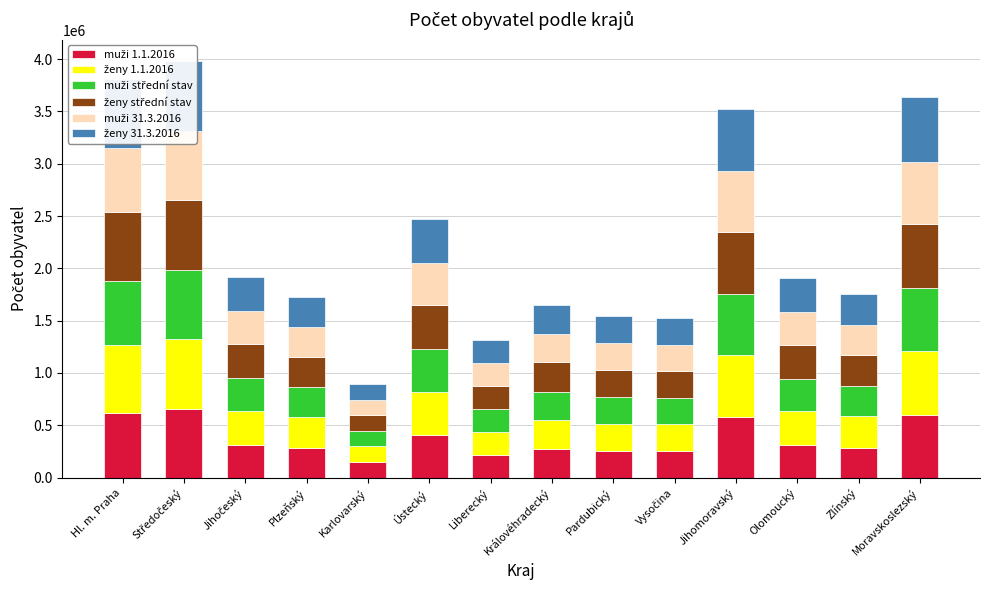

What are all the series names shown in the legend?

muži 1.1.2016, ženy 1.1.2016, muži střední stav, ženy střední stav, muži 31.3.2016, ženy 31.3.2016